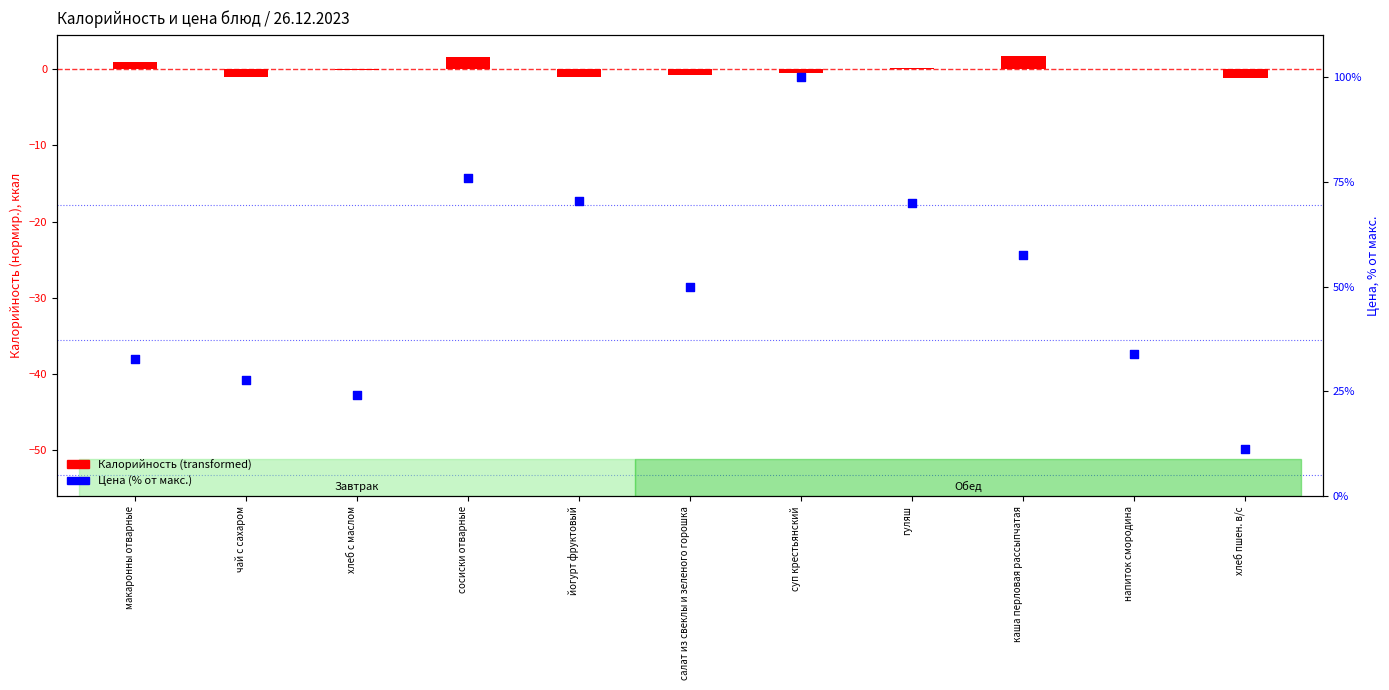

What is the change in value from йогурт фруктовый to суп крестьянский?

+29.5